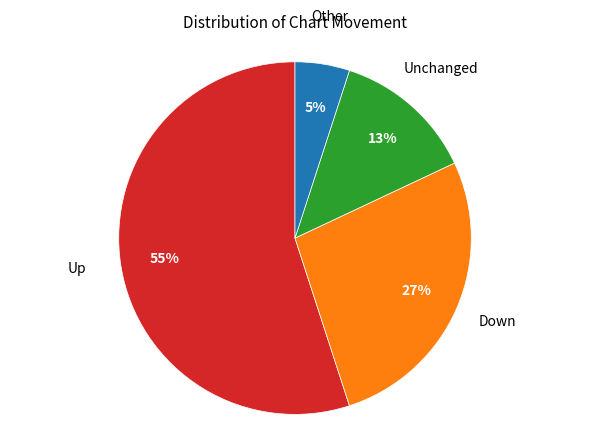

What percentage is the Up slice, to the nearest percent?

55%